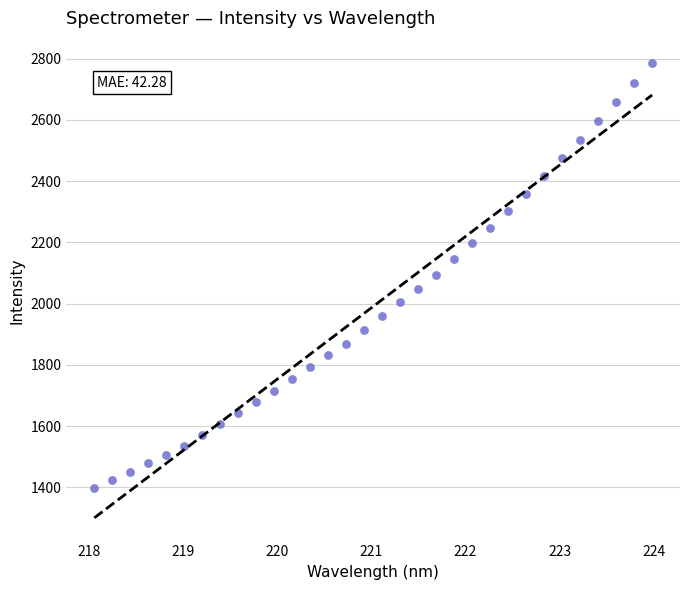

What is the range of X values (max minus min)?

5.9